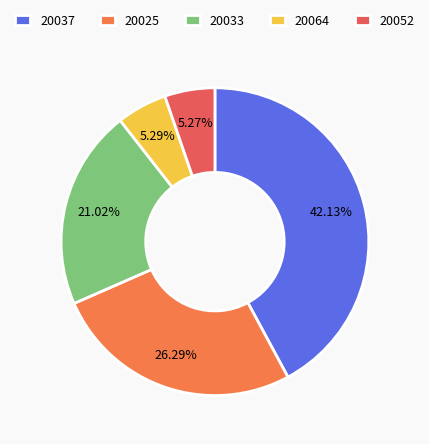

How many segments does this pie chart have?

5